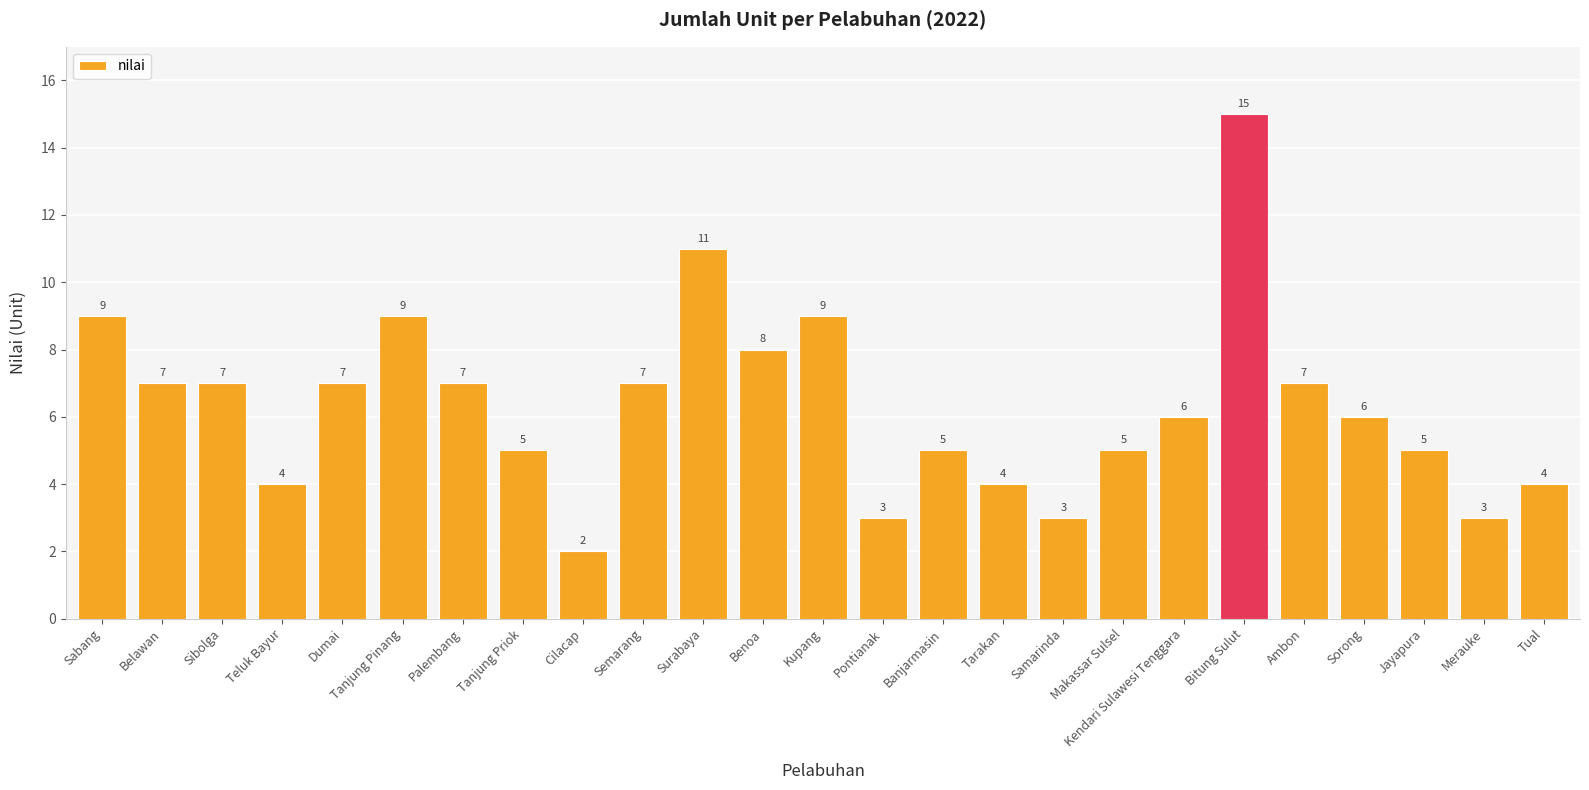

What is the value of the 25th bar from the left?

4